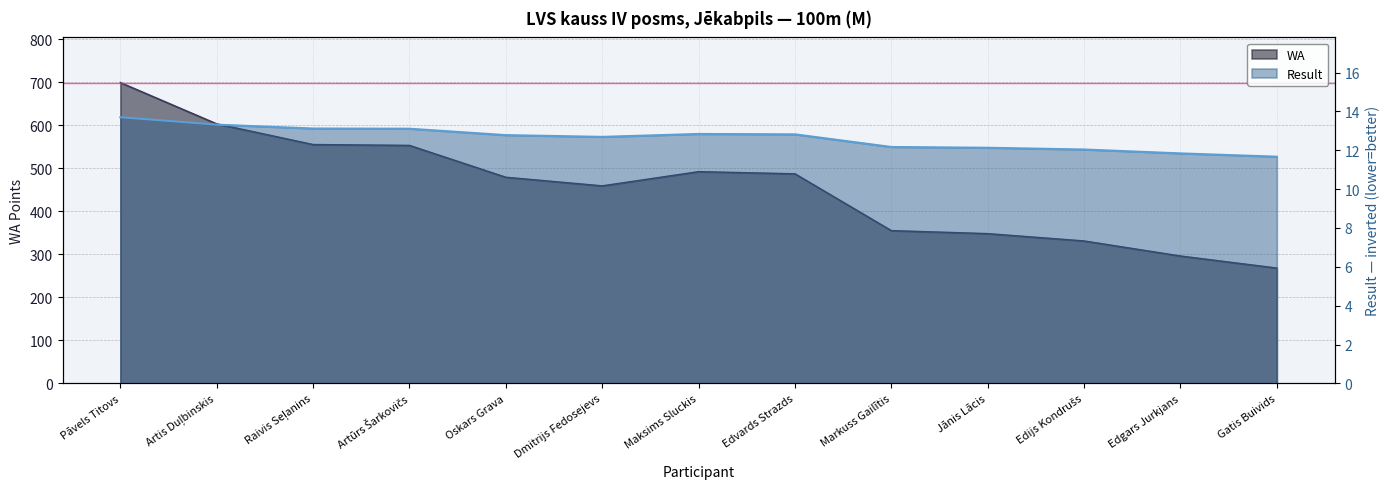

What is the label of the 2nd point from the left?

Artis Duļbinskis